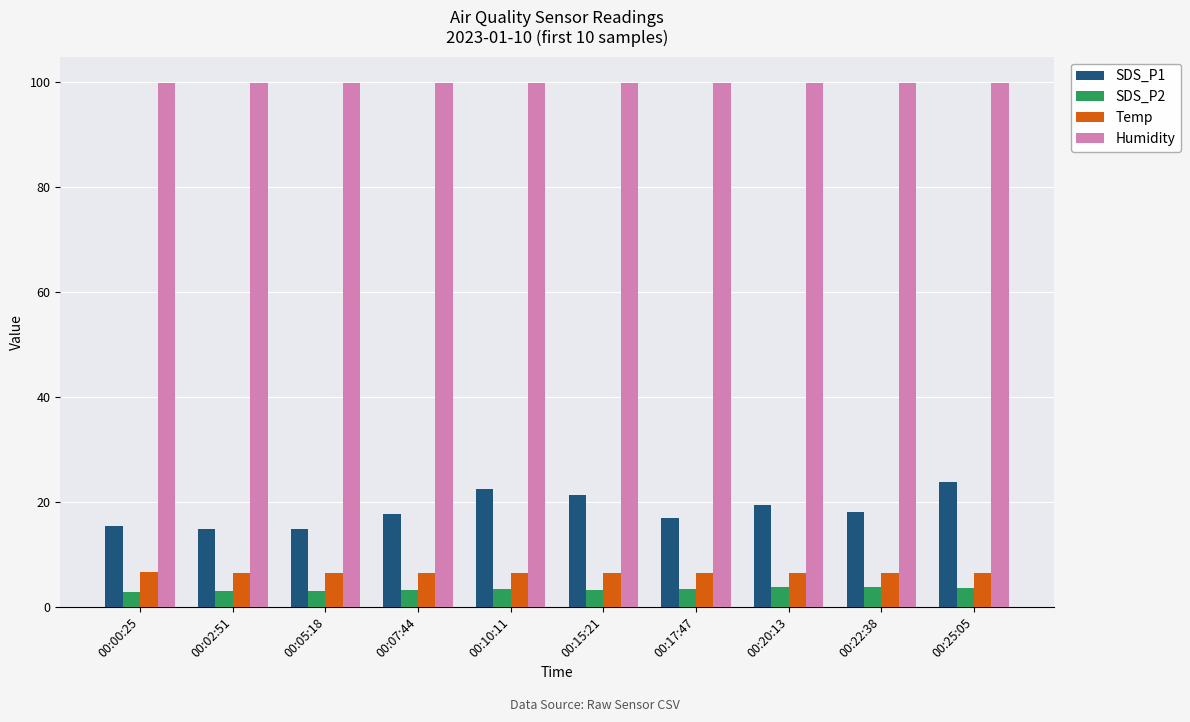

What is the total value across all series at 00:00:25?

124.9